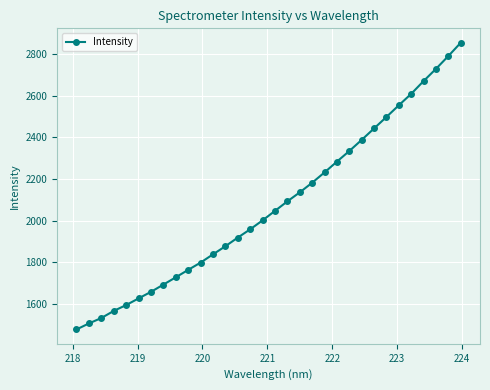

True or false: the data has more than 2 interior local peaks.

False